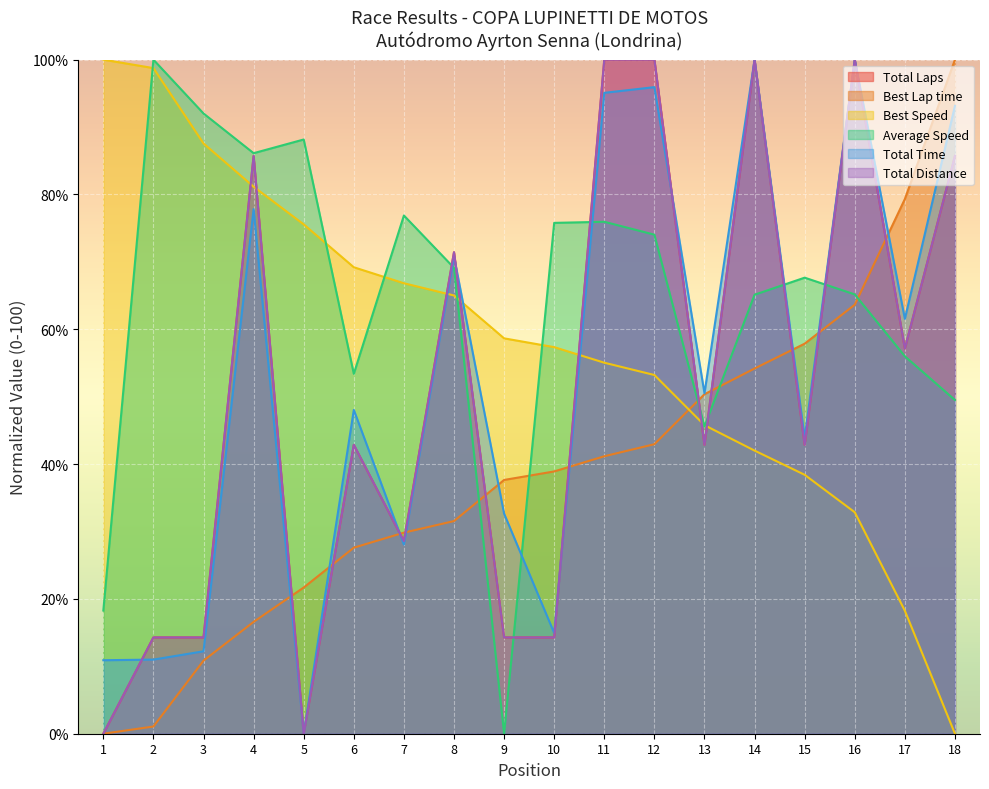

Between 16 and 8, which is larger?

16